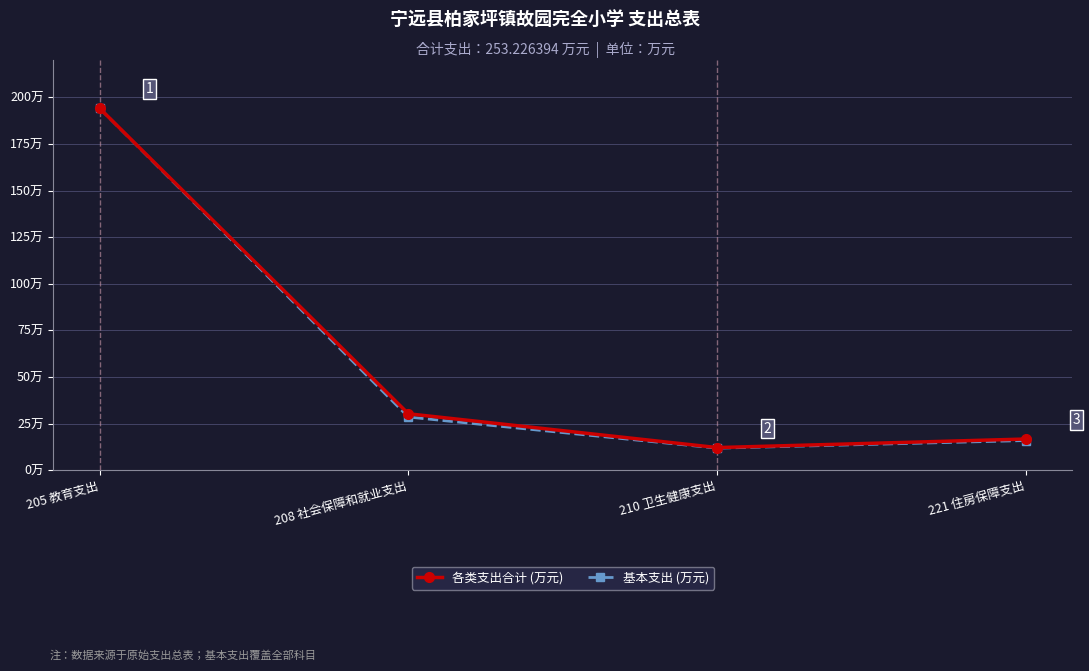

True or false: 基本支出 (万元) and 各类支出合计 (万元) cross at least once.

False